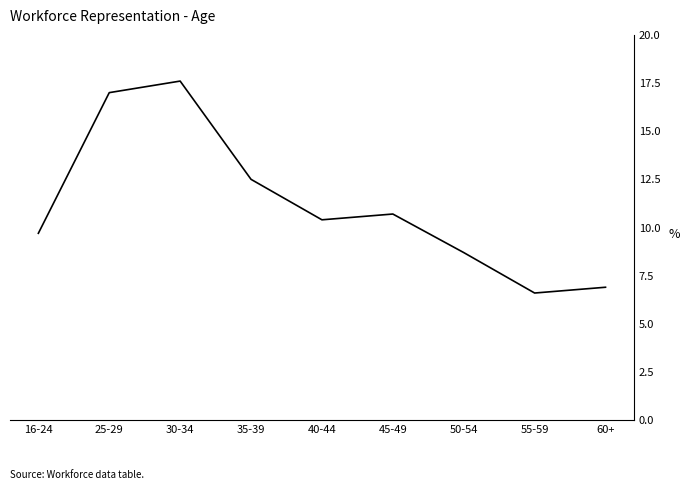

List the labels in order of value, smallest first.

55-59, 60+, 50-54, 16-24, 40-44, 45-49, 35-39, 25-29, 30-34